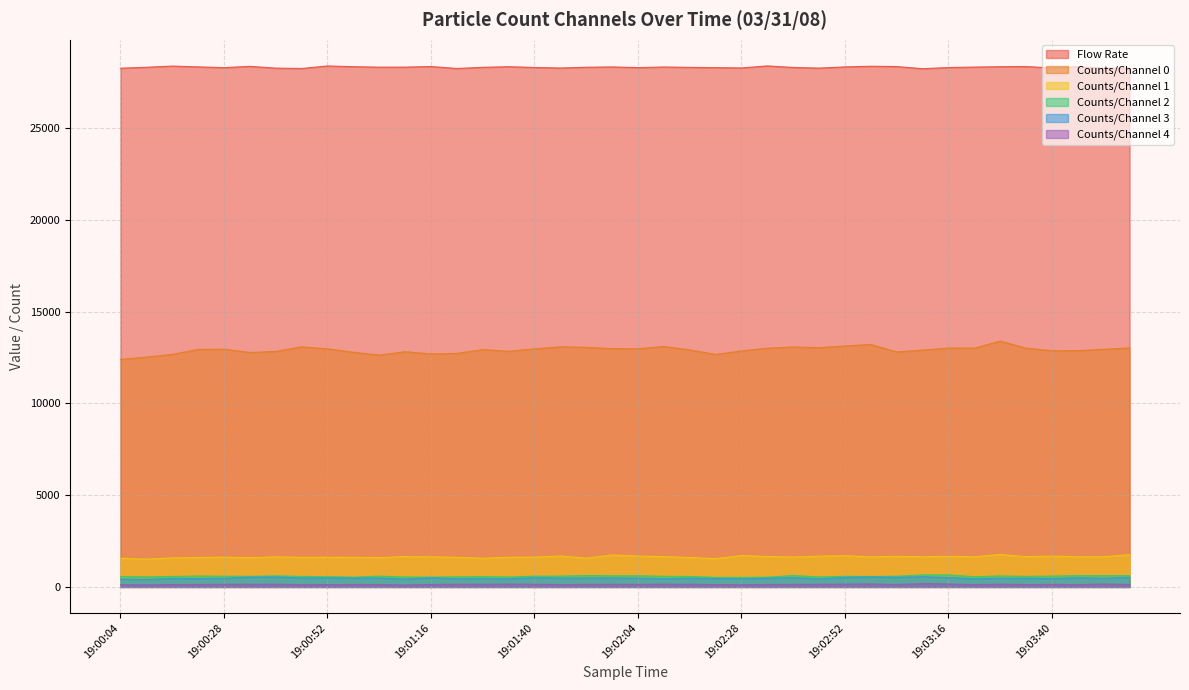

Rank the categories by Counts/Channel 2 value from highest to lowest.

19:03:10, 19:03:16, 19:02:40, 19:01:52, 19:03:46, 19:03:58, 19:03:52, 19:01:58, 19:02:04, 19:00:40, 19:03:28, 19:00:22, 19:01:46, 19:03:40, 19:01:04, 19:01:40, 19:03:04, 19:00:28, 19:02:52, 19:00:34, 19:02:10, 19:03:34, 19:00:46, 19:02:16, 19:00:16, 19:02:58, 19:01:28, 19:00:04, 19:00:52, 19:03:22, 19:00:10, 19:01:22, 19:02:46, 19:01:34, 19:01:10, 19:01:16, 19:00:58, 19:02:34, 19:02:22, 19:02:28